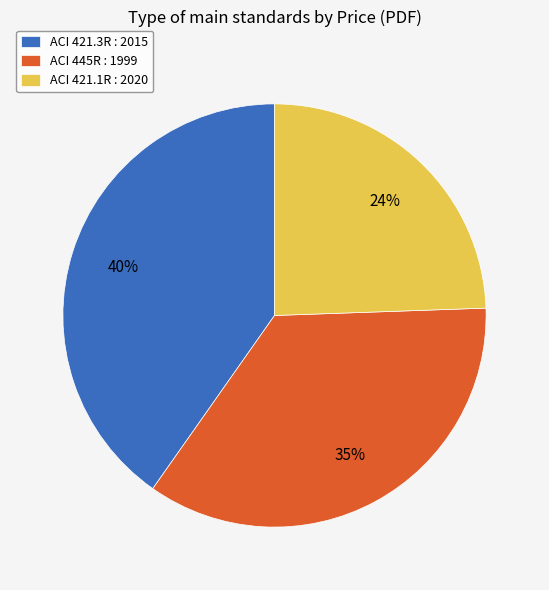

Do ACI 421.3R : 2015 and ACI 445R : 1999 together represent more than half of the pie?

Yes